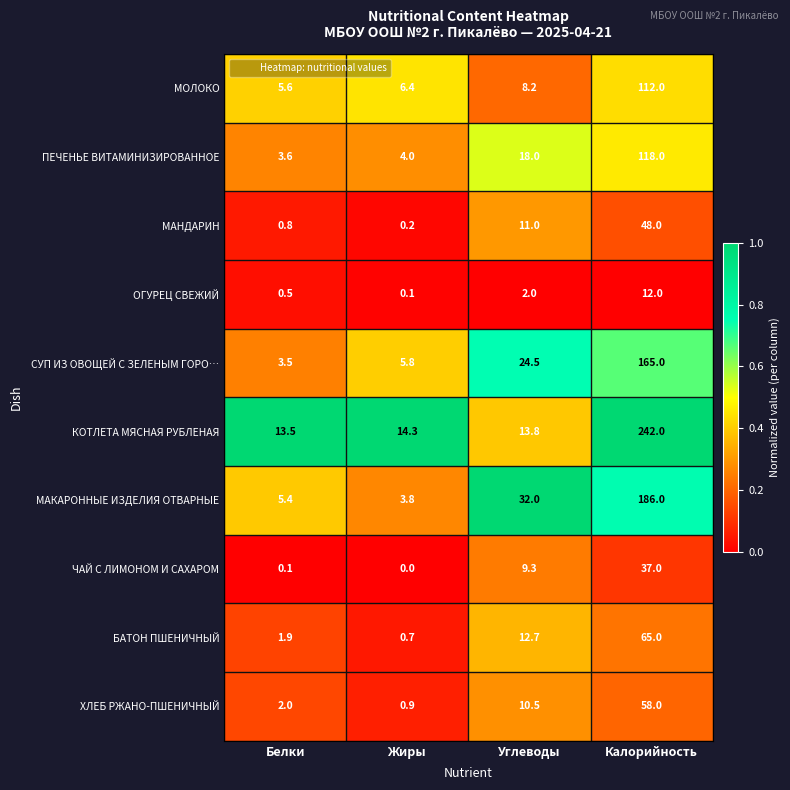

At which category does the chart reach its peak across all series?

Калорийность